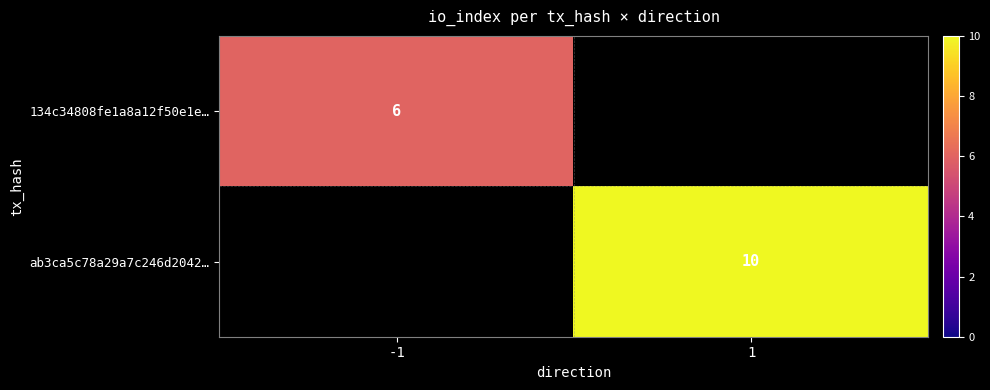

Is it true that ab3ca5c78a29a7c246d2042… equals 10 at 1?

True